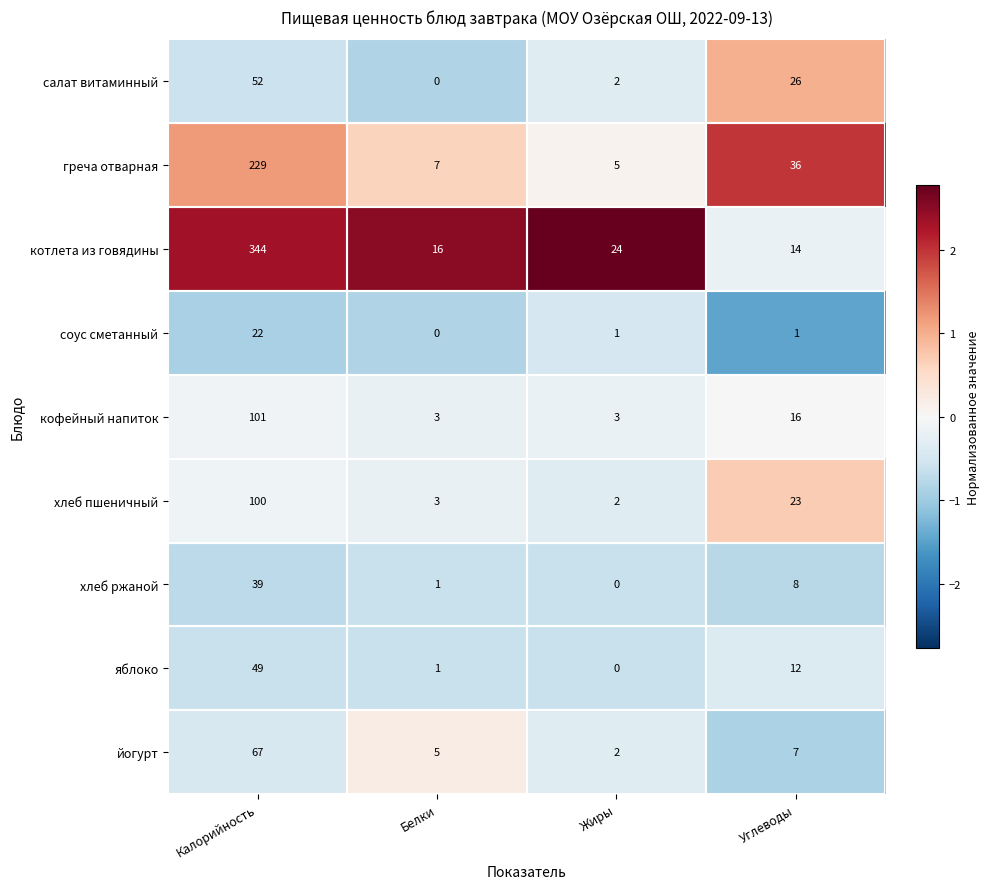

Is it true that йогурт equals 5 at Белки?

True